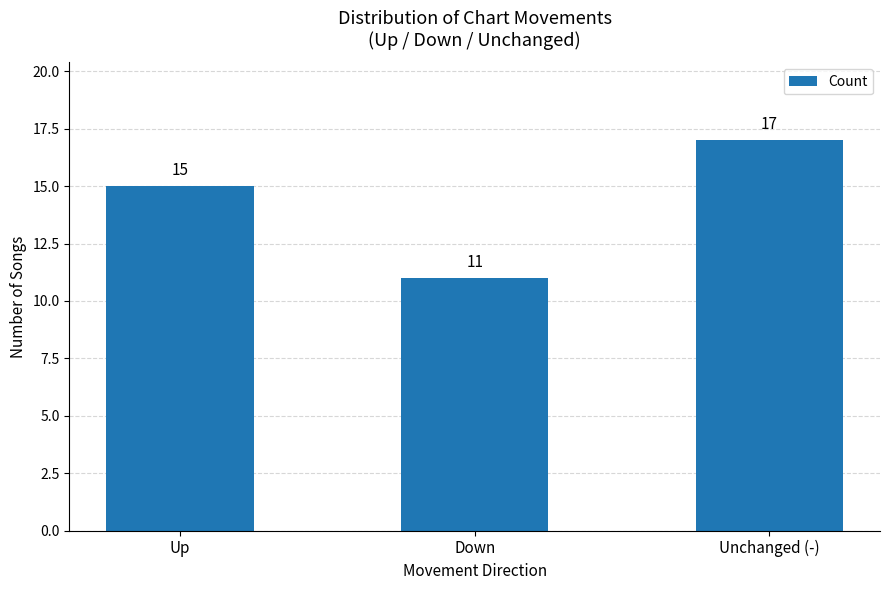

Count the values in the range 11 to 17.

3